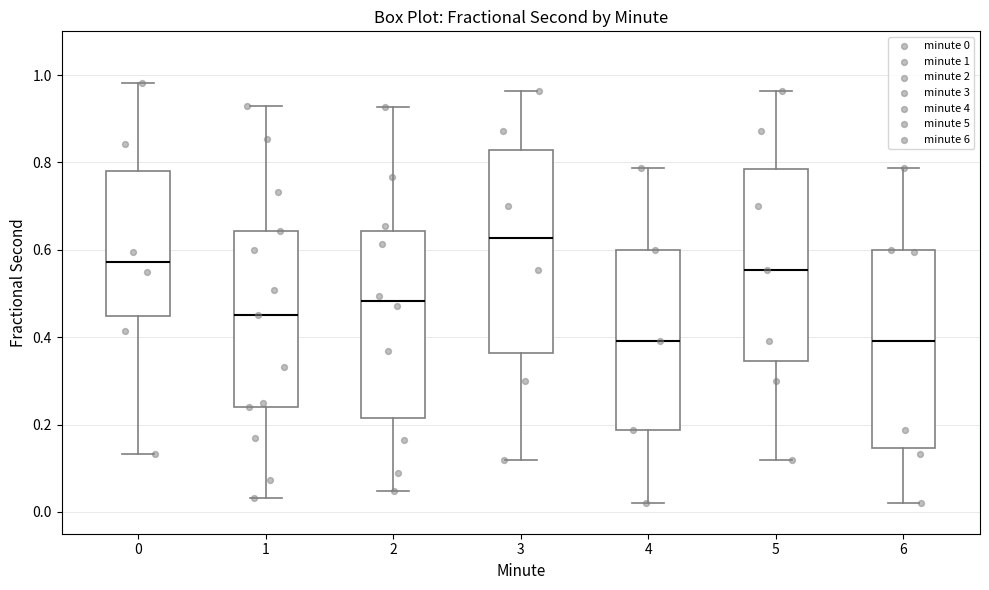

Where is the lower edge of the box at x = 5 on the y-axis? The values are not printed on the chart, so give them approximately, as read against the axis.

0.34